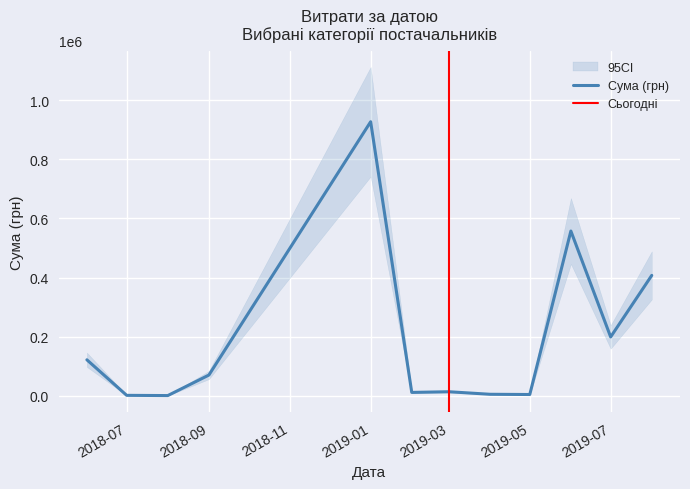

What is the change in value from 19.03.2019 to 01.03.2019?

+1100.8